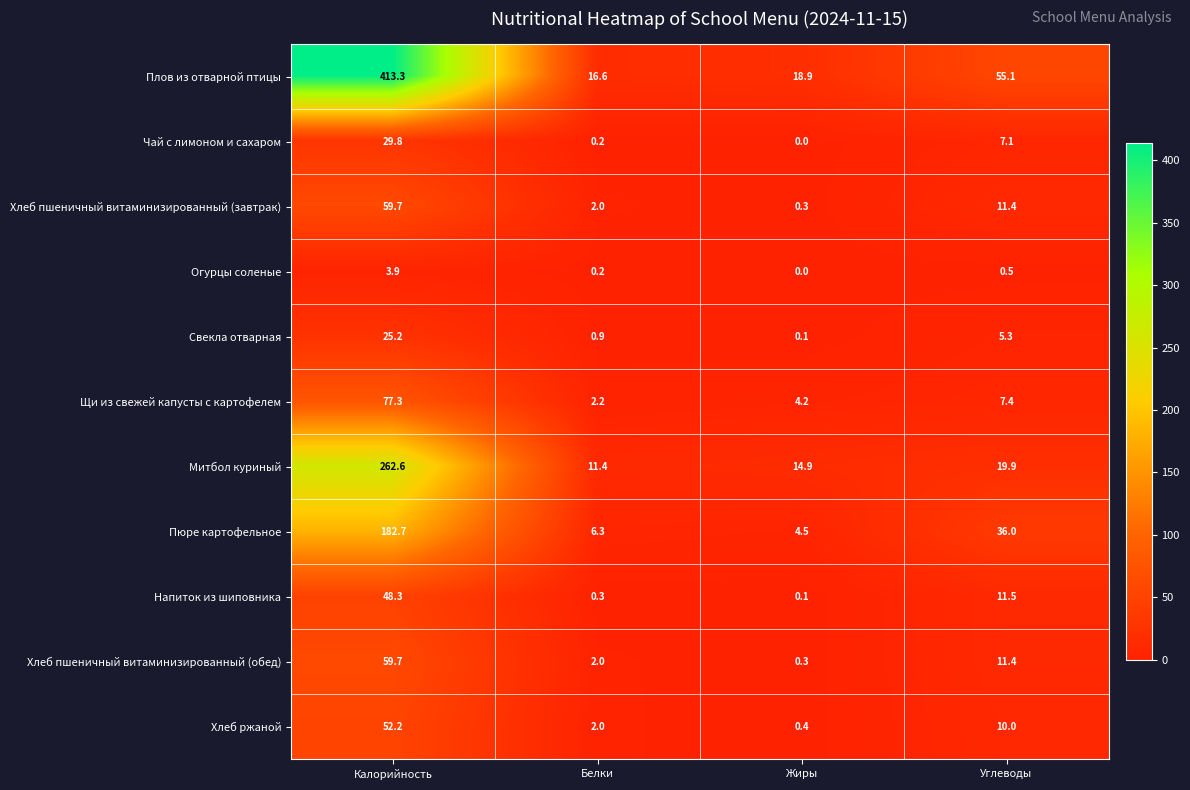

Is it true that Пюре картофельное equals 4.5 at Жиры?

True